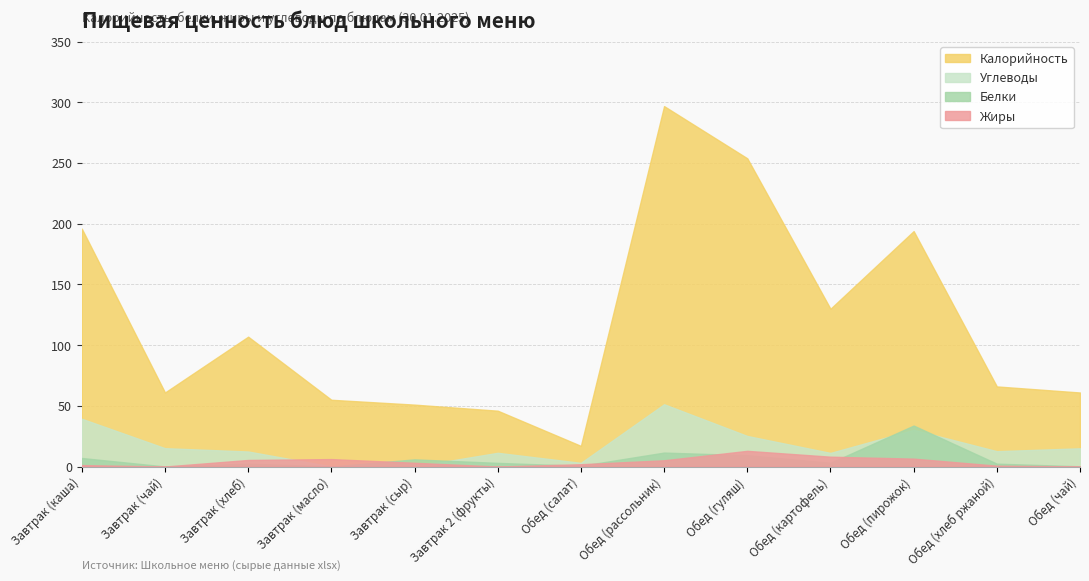

True or false: Белки and Калорийность cross at least once.

False